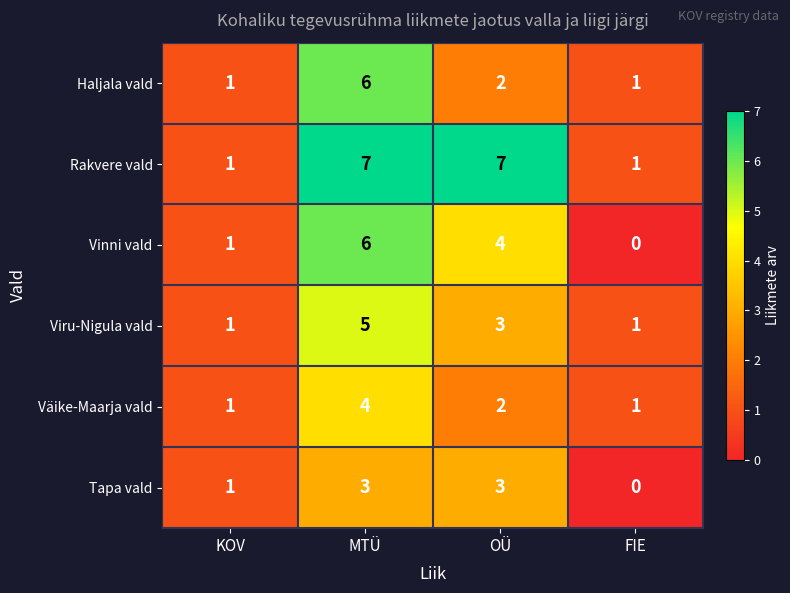

The value of Väike-Maarja vald at KOV is 2. True or false?

False